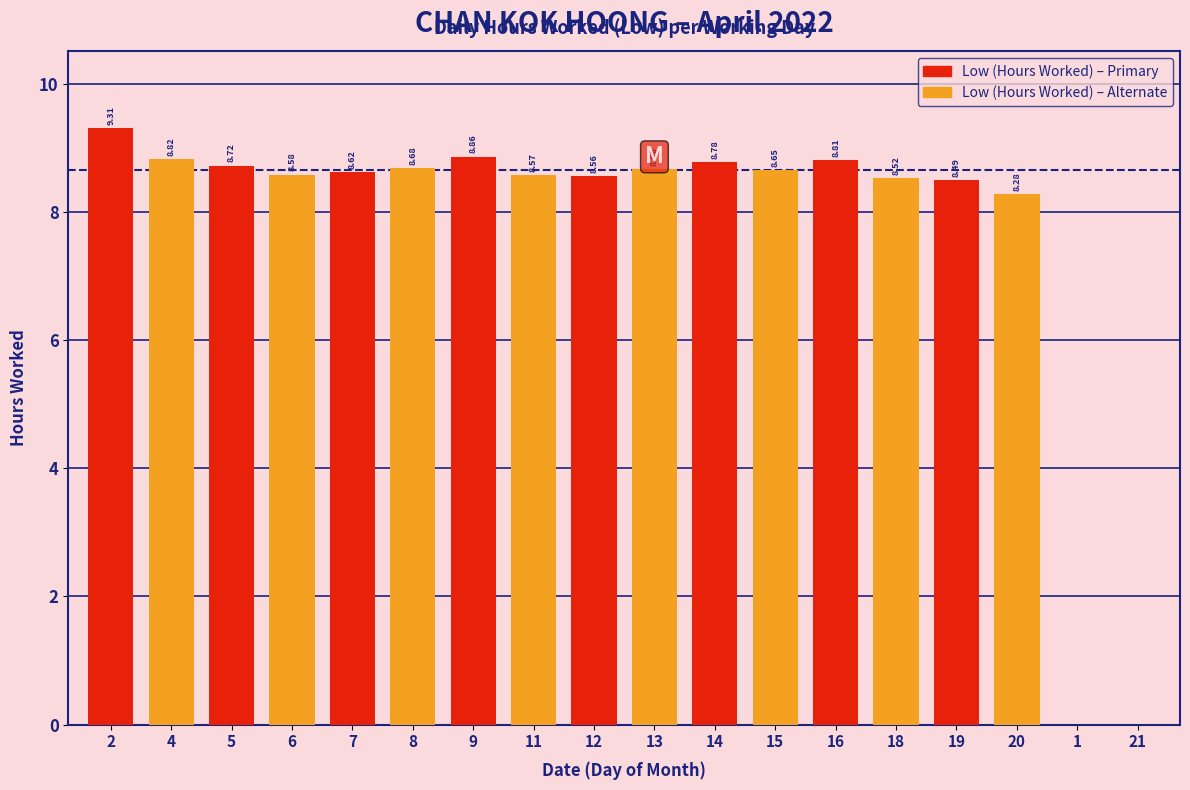

What is the average value?

7.7